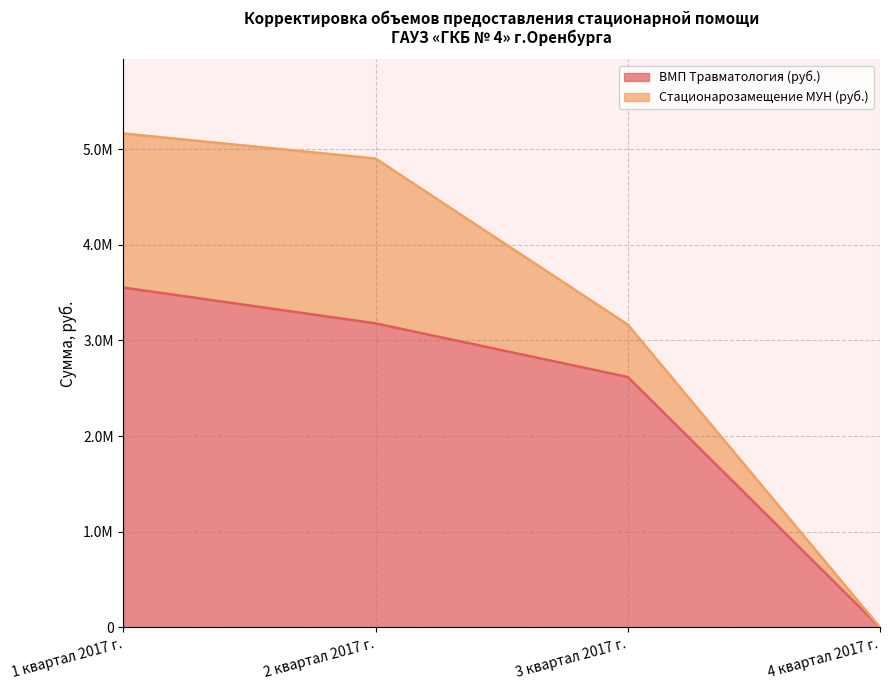

What is the sum of all values?

9349031.0